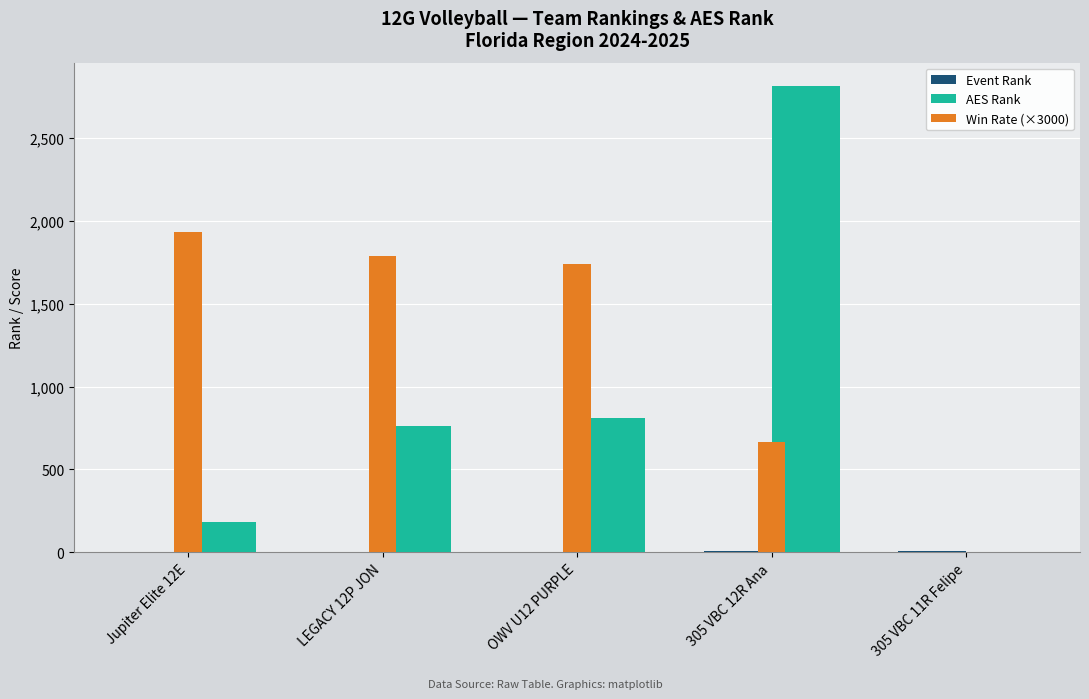

At which label is Win Rate (×3000) closest to 966?

305 VBC 12R Ana